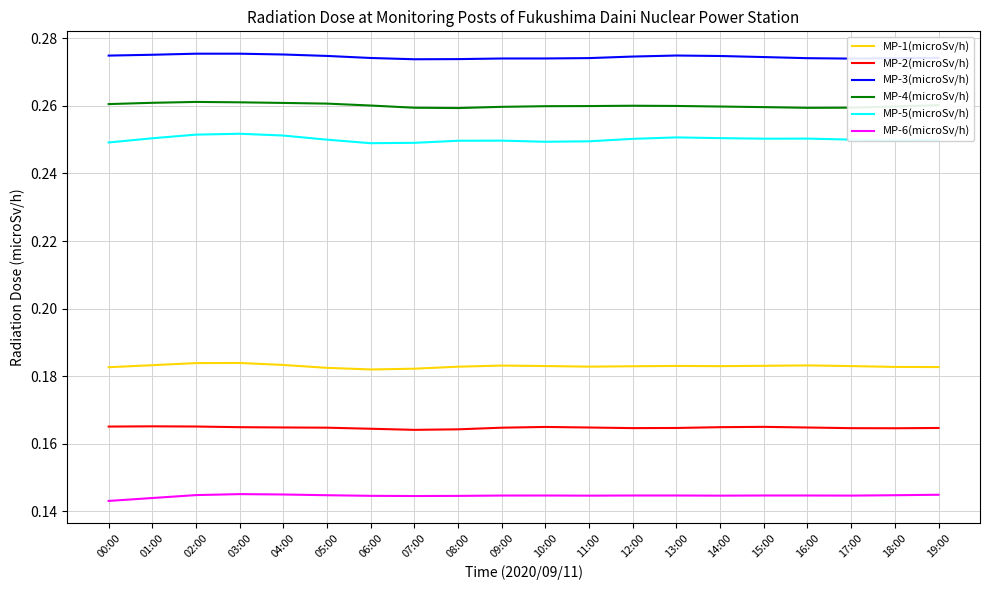

In MP-3(microSv/h), how many points are lower than both neighbors (excluding endpoints)?

2